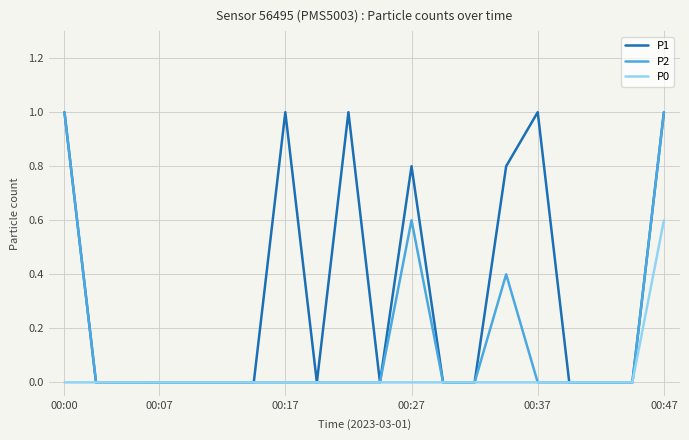

Which series has the largest total across all categories?

P1